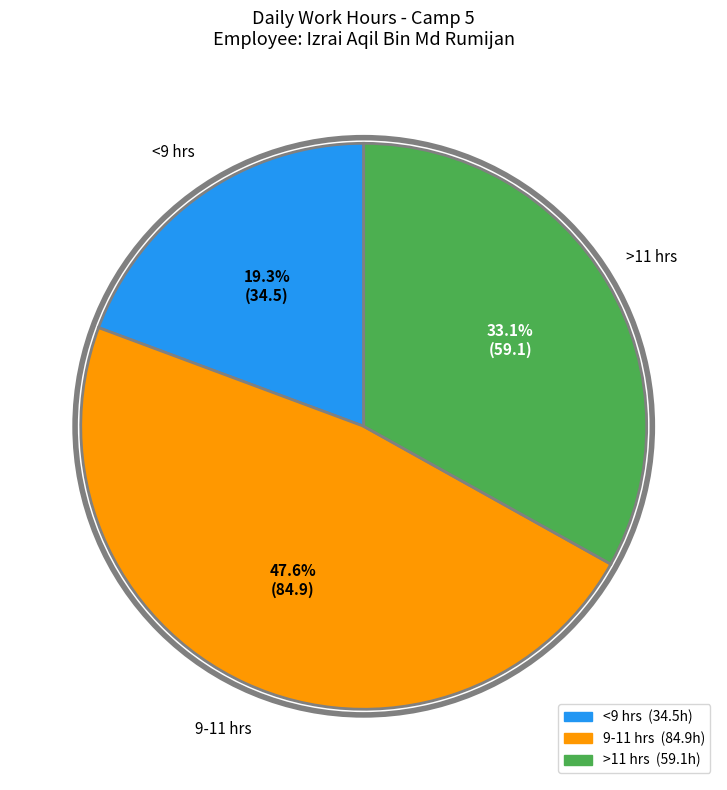

Does any single category account for the majority?

No